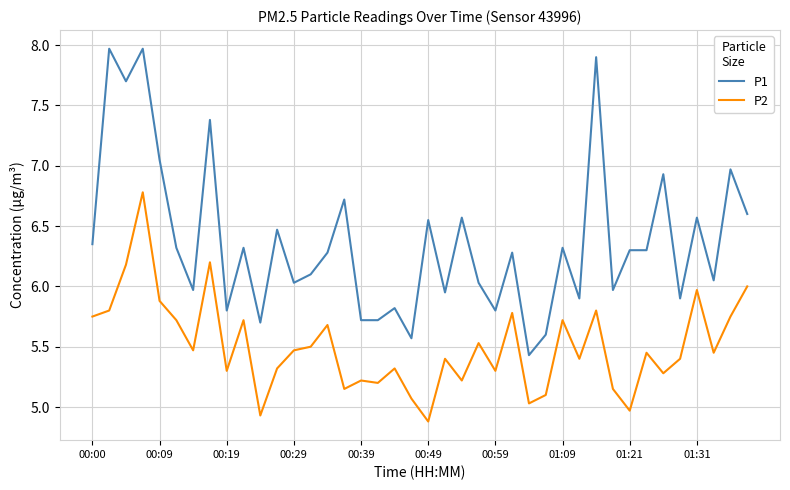

Which series has the largest total across all categories?

P1